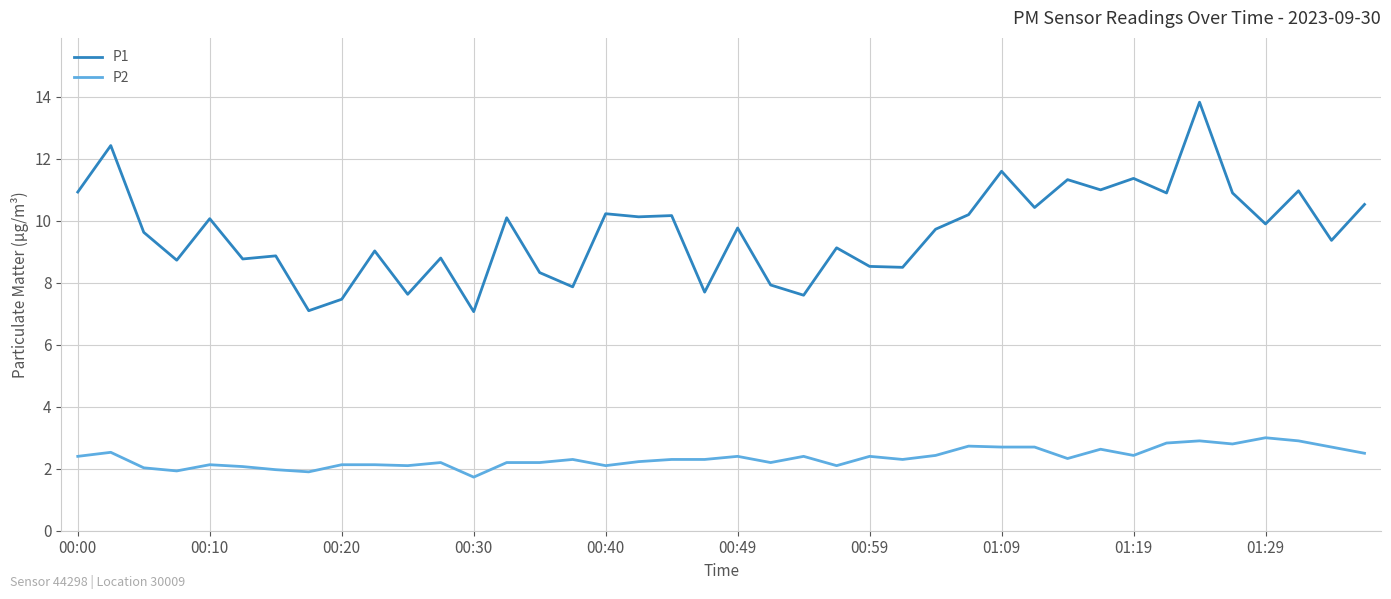

What is the highest value of the P1 series?

13.8